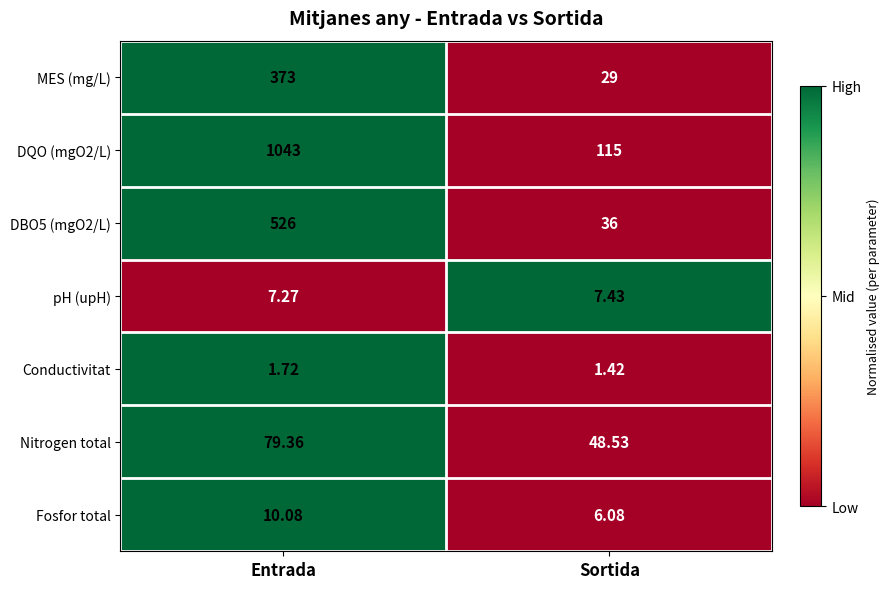

Where does the Fosfor total series first go above 10?

Entrada